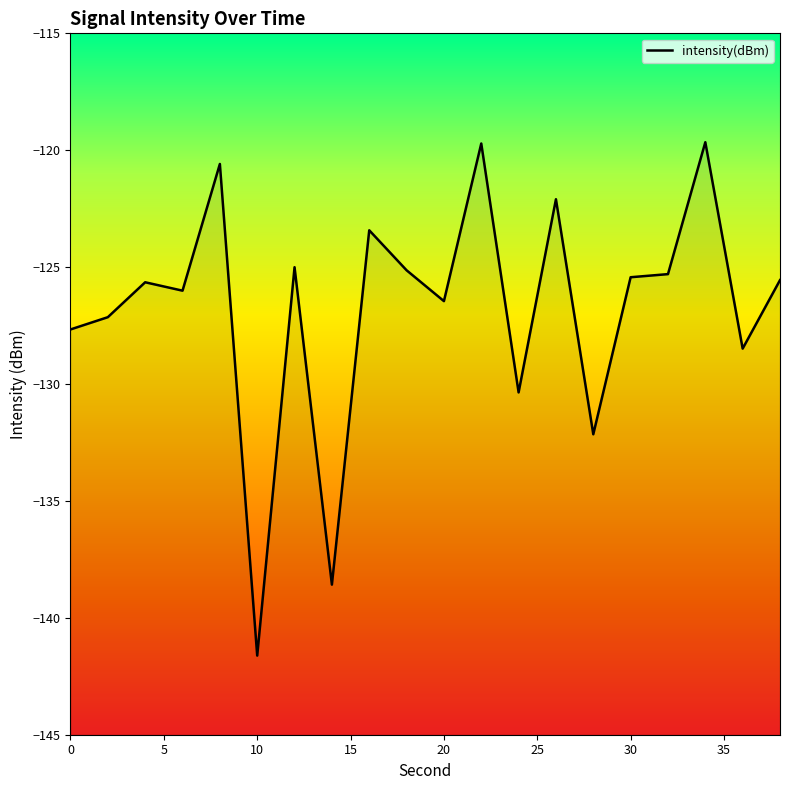

Is it true that the value at 10 is -141.6?

True